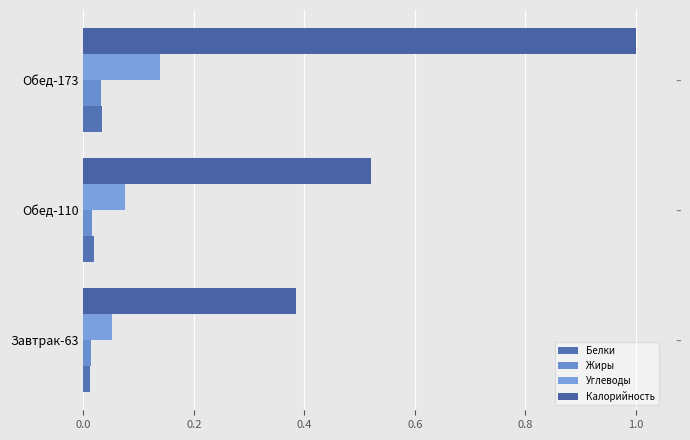

How many series are shown in this chart?

4